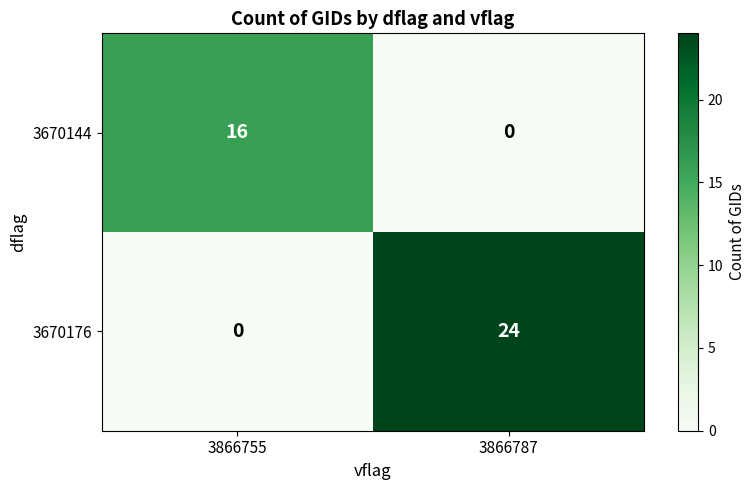

At which label does 3670144 reach its peak?

3866755